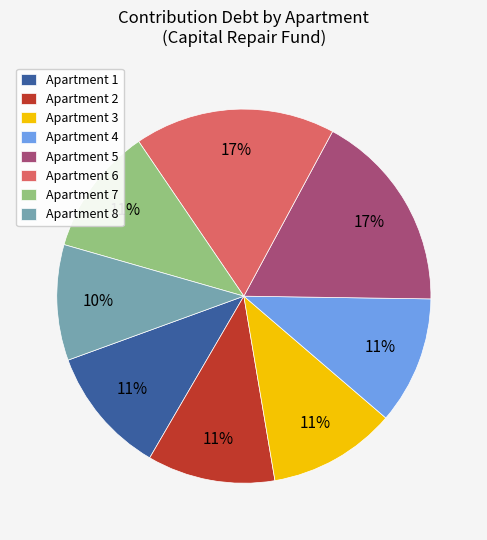

To the nearest percent, what portion does Apartment 2 represent?

11%